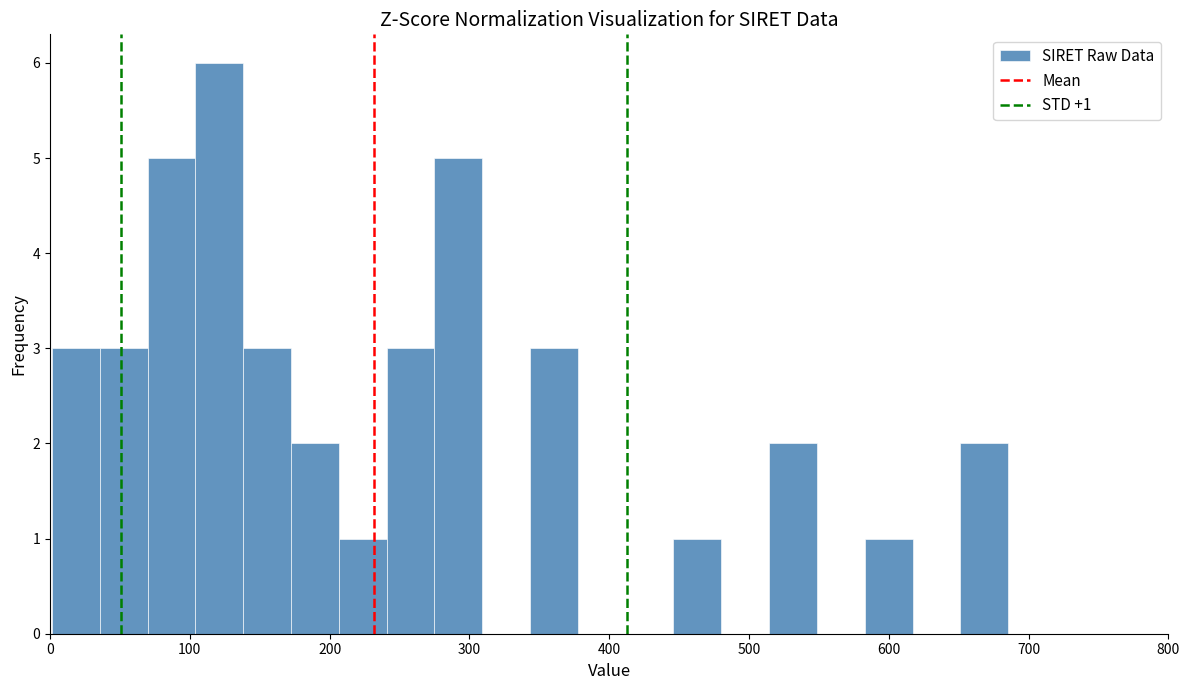

Read against the x-axis, roughly where is the centre of the tallest bar?

120